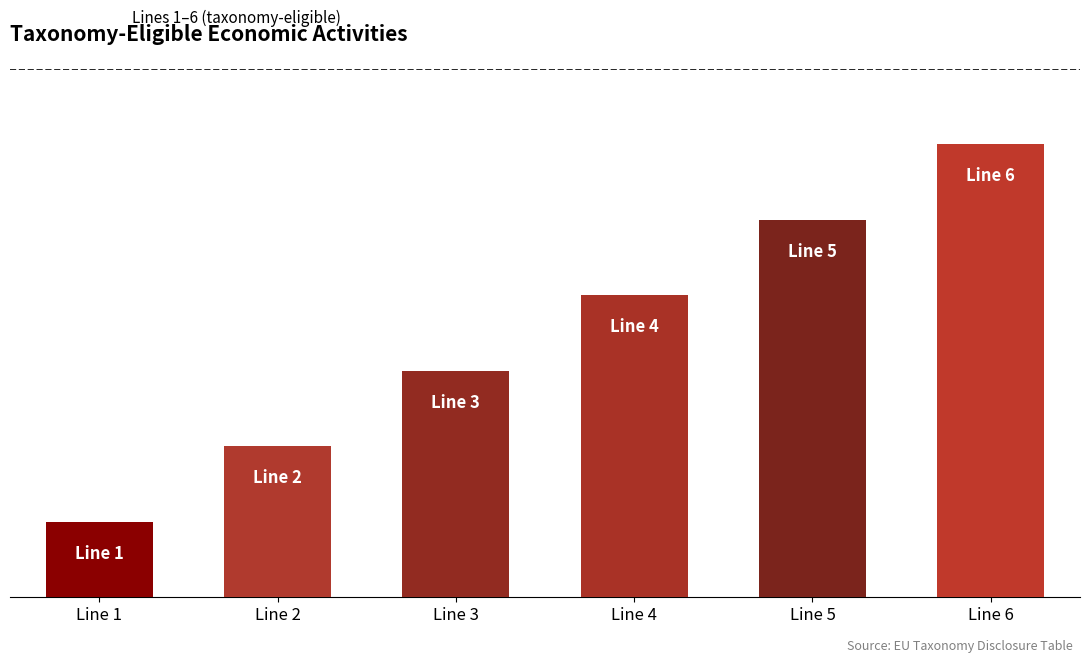

Reading left to right, list all the values displayed in this chart.

1	2	3	4	5	6